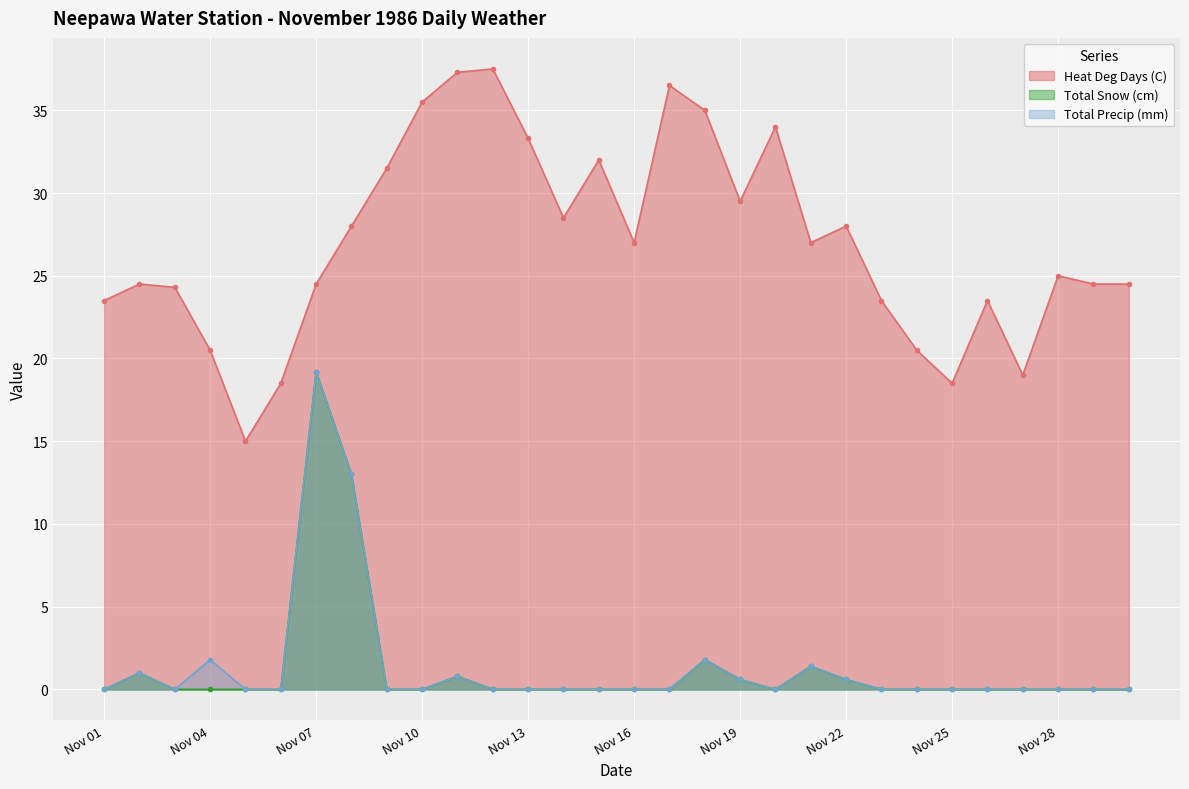

How many categories are shown in the chart?

30